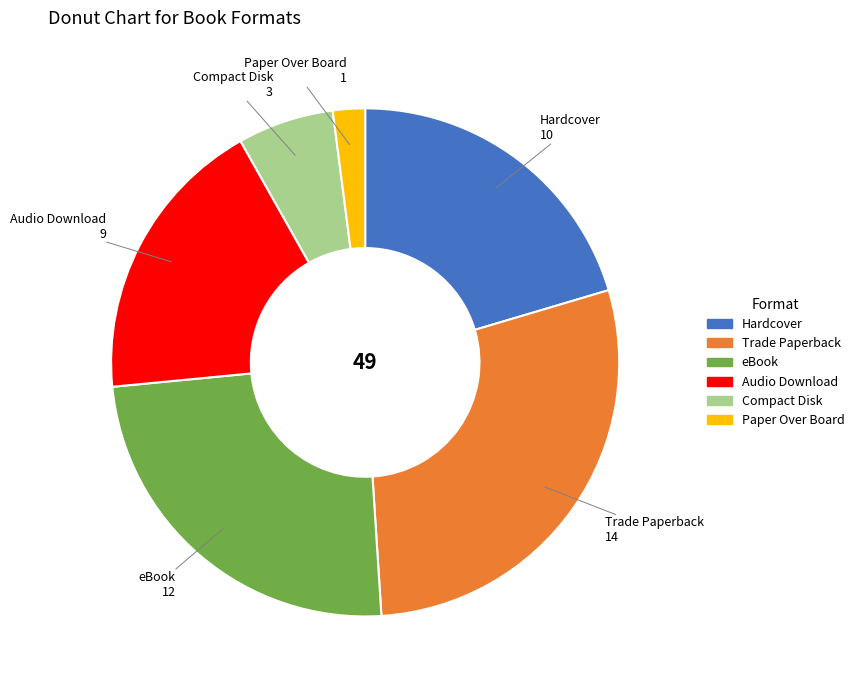

The Audio Download slice represents 18% of the pie. True or false?

True